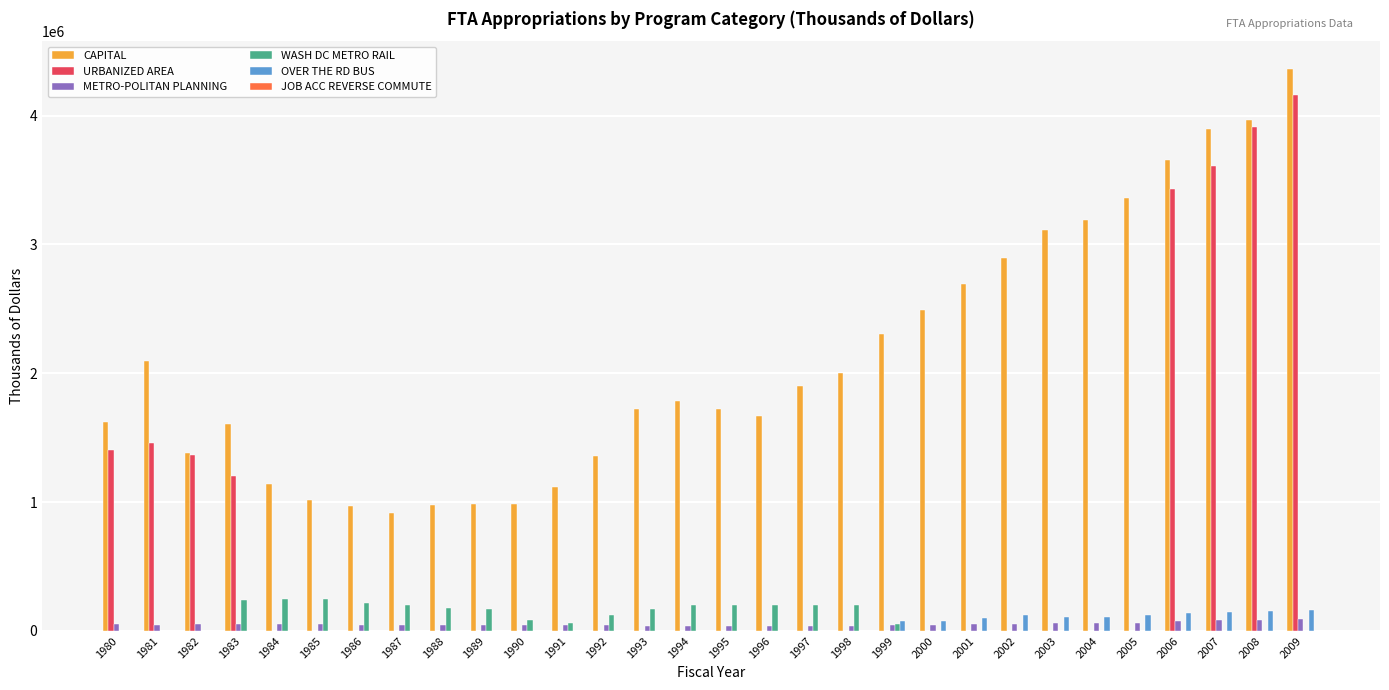

Are the bars horizontal?

No